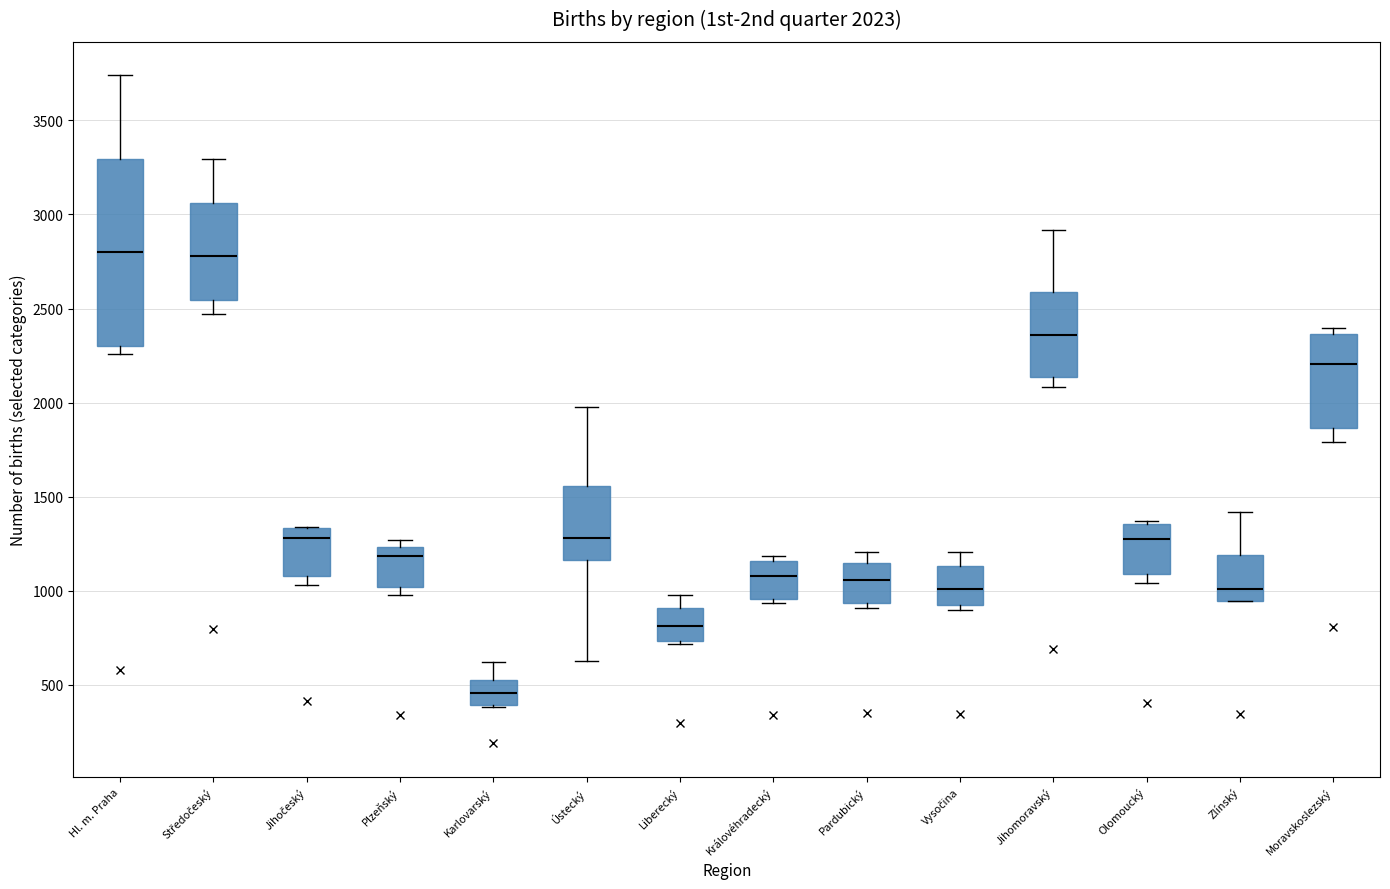

Comparing the boxes themselves (not the whiskers), which one is the tallest?

Hl. m. Praha